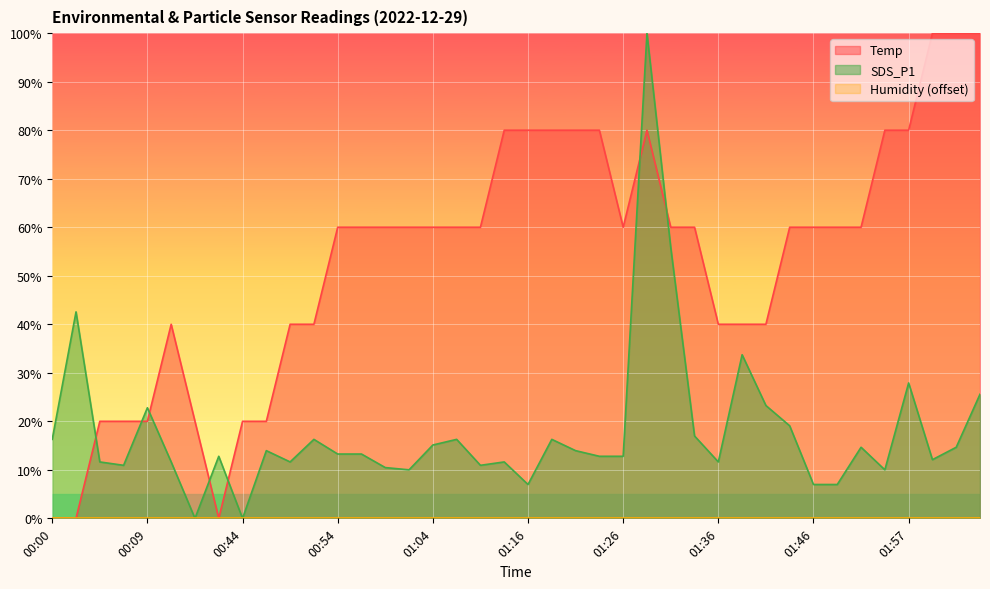

Where is the first local maximum for Temp?

00:12